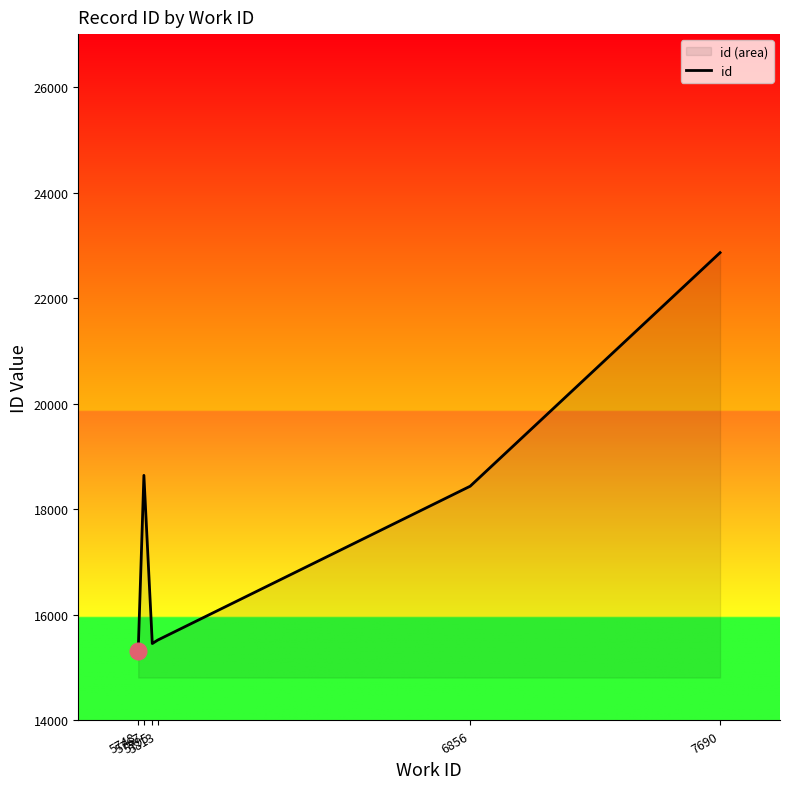

Between 5748 and 5813, which is larger?

5813